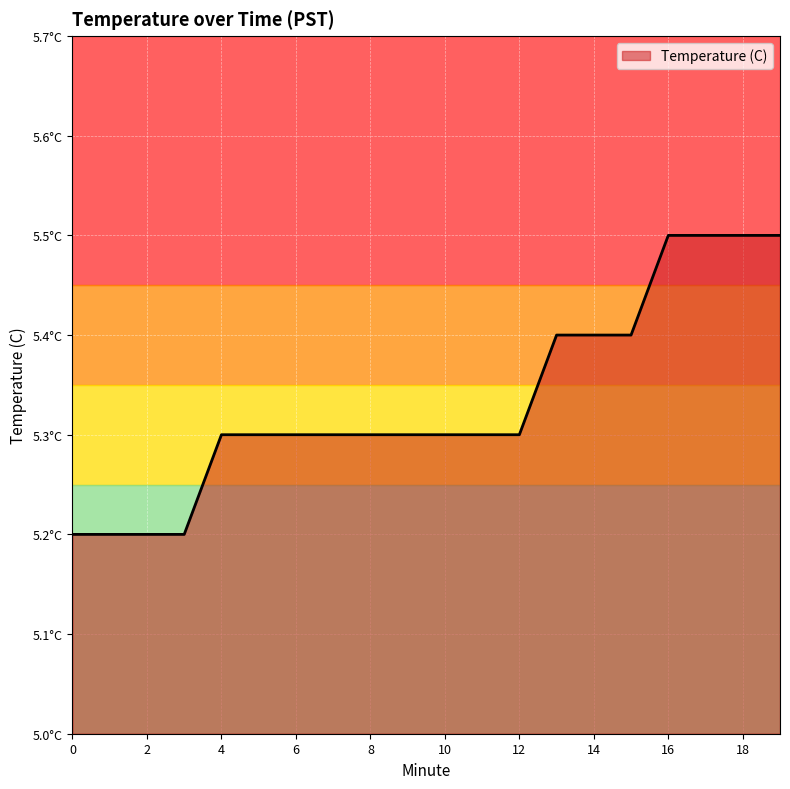

What is the greatest value displayed?

5.5